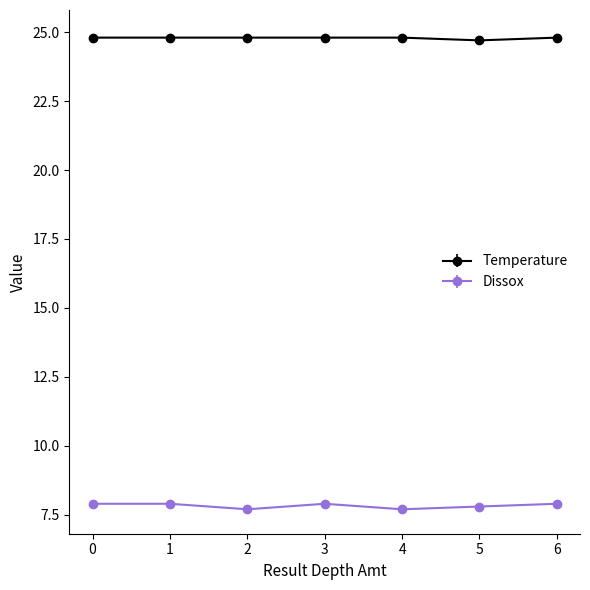

What is the spread (max minus min) of values at 1?

16.9